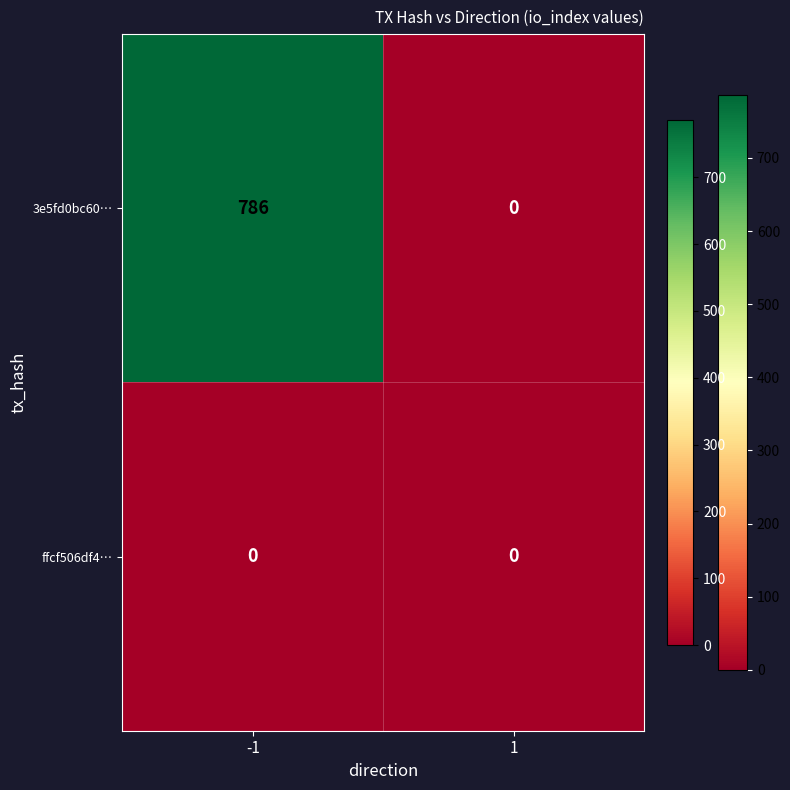

Rank the series by their average value, from lowest to highest.

ffcf506df4…, 3e5fd0bc60…